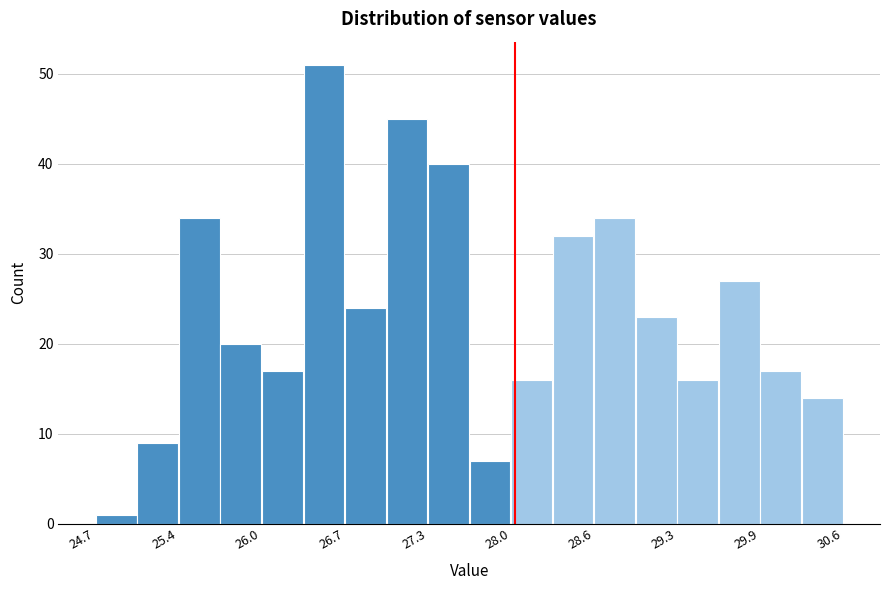

Read against the x-axis, roughly where is the centre of the tallest bar?

26.5